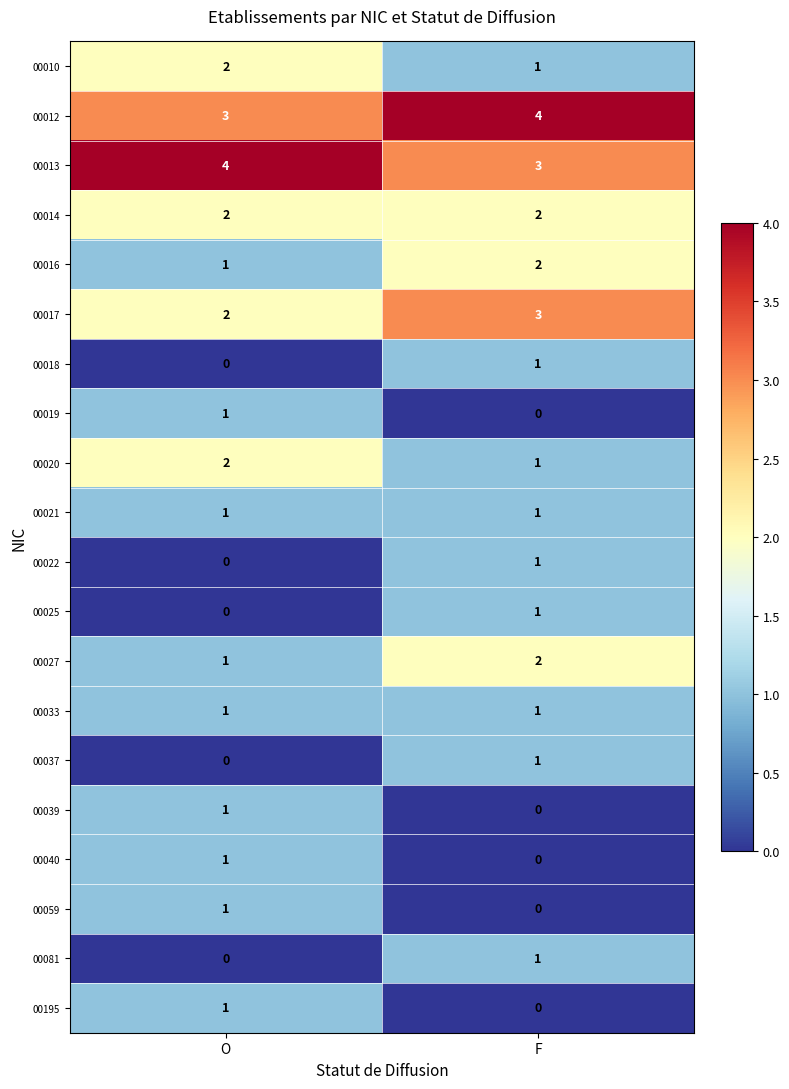

What is the difference between the highest and lowest values at O?

4